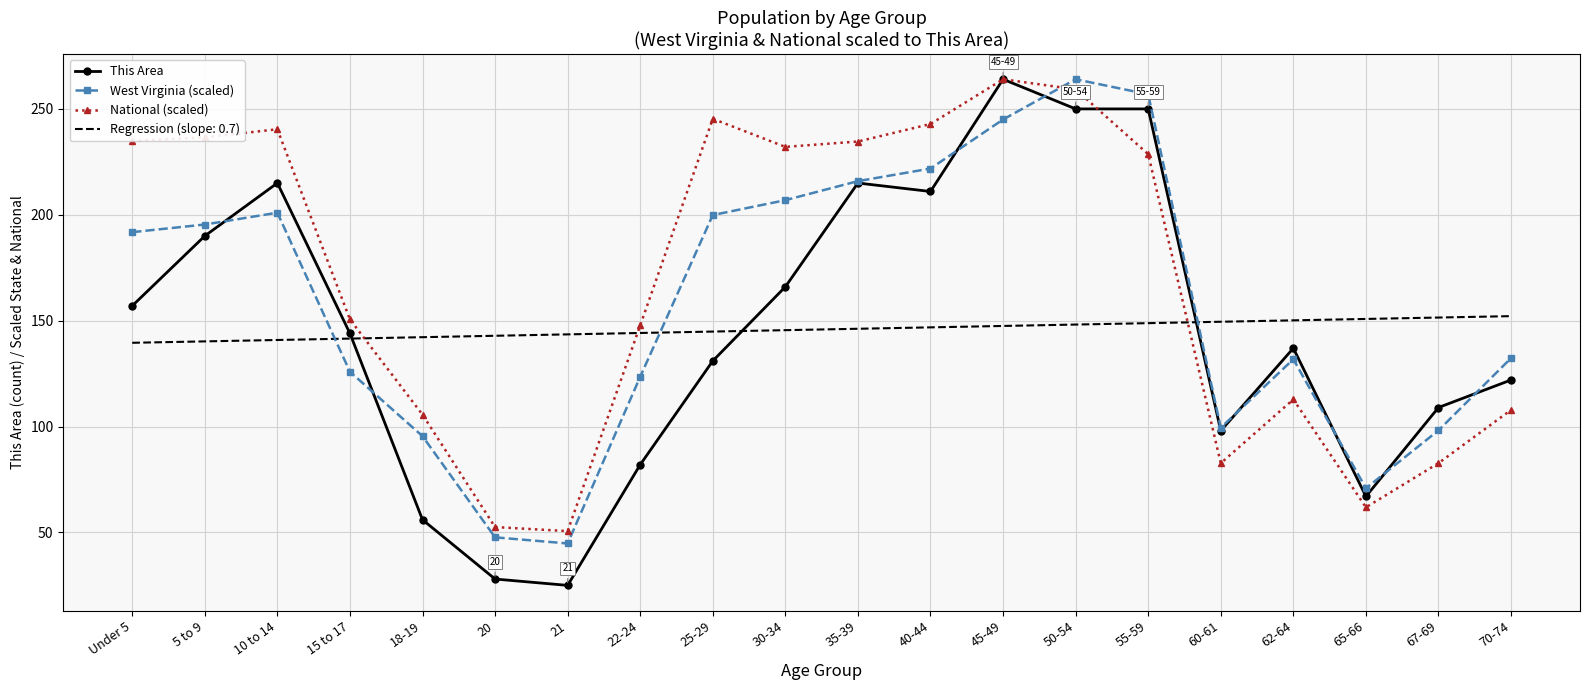

True or false: Regression (slope: 0.7) has a value of 90.8 at 22-24.

False